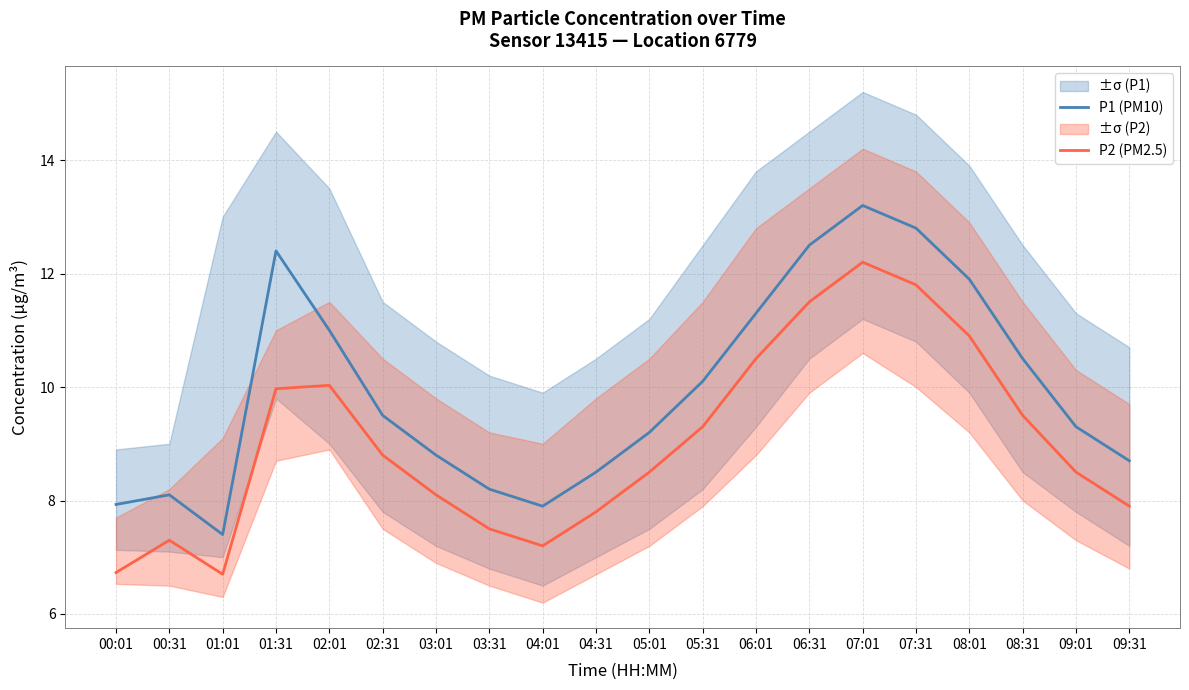

Rank the series by their maximum value, from lowest to highest.

P2 (PM2.5), P1 (PM10)